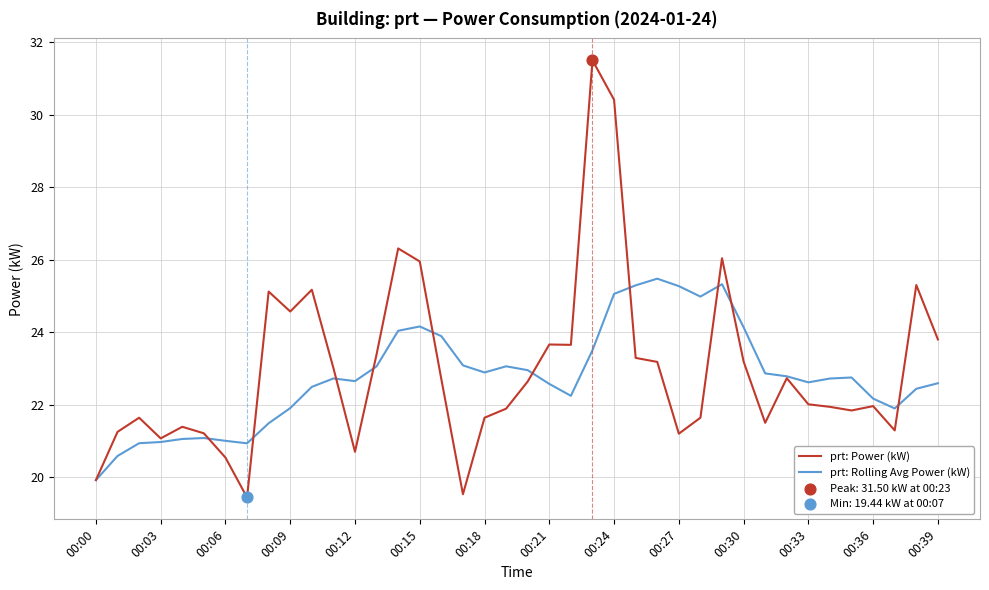

Which series has the widest spread of values?

prt: Power (kW)